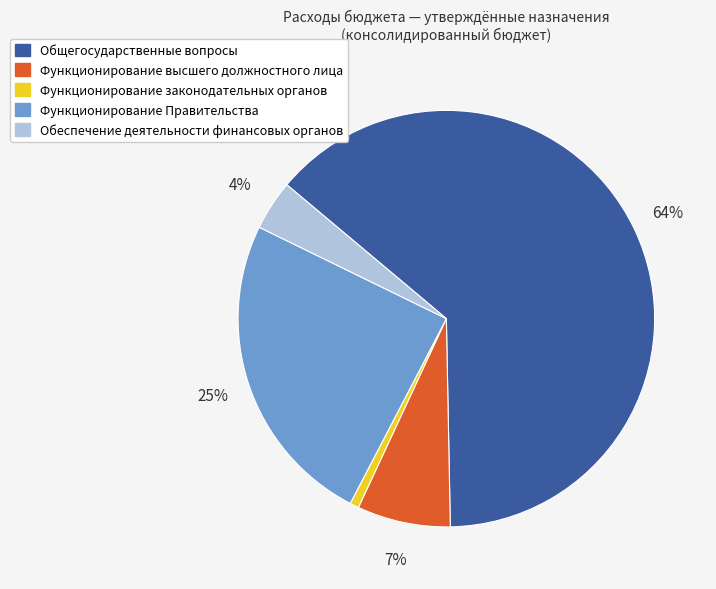

Do Обеспечение деятельности финансовых органов and Функционирование Правительства together represent more than half of the pie?

No